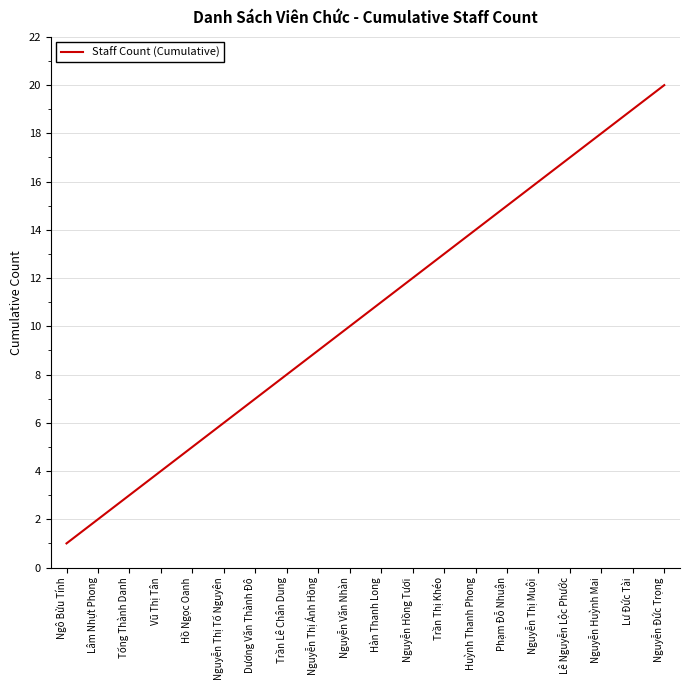

Does the chart have visible grid lines?

Yes